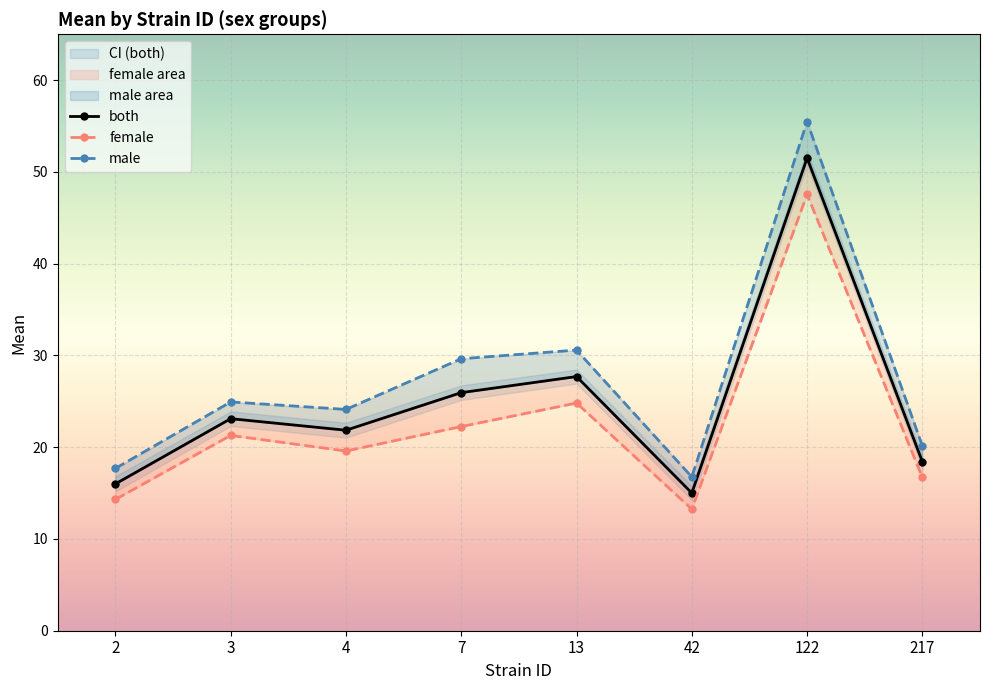

Between 42 and 4, which is larger?

4